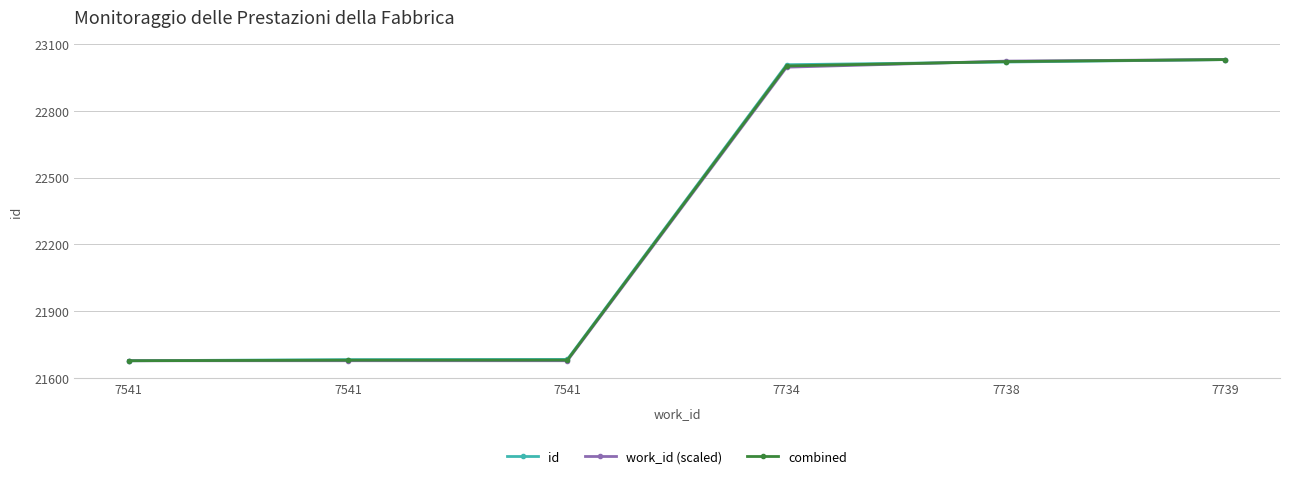

What are all the series names shown in the legend?

id, work_id (scaled), combined